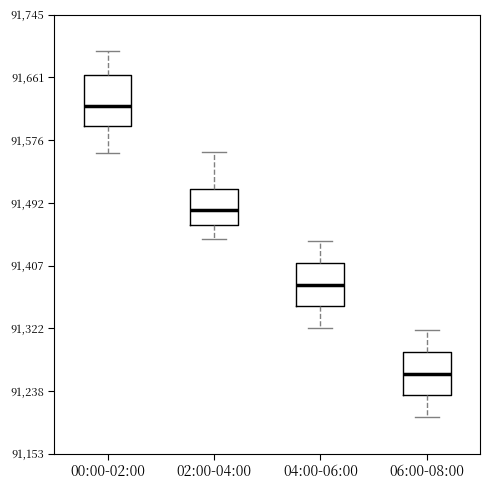

Reading left to right, transcribe this box plot: for each box, give where its median line is, the range the box spans, and where its two whiskers end, as read against the y-axis. The values are not printed on the chart, so give them approximately, as read against the axis.

00:00-02:00: median 91620, box 91600 to 91660, whiskers 91560 to 91700
02:00-04:00: median 91480, box 91460 to 91510, whiskers 91440 to 91560
04:00-06:00: median 91380, box 91350 to 91410, whiskers 91320 to 91440
06:00-08:00: median 91260, box 91230 to 91290, whiskers 91200 to 91320